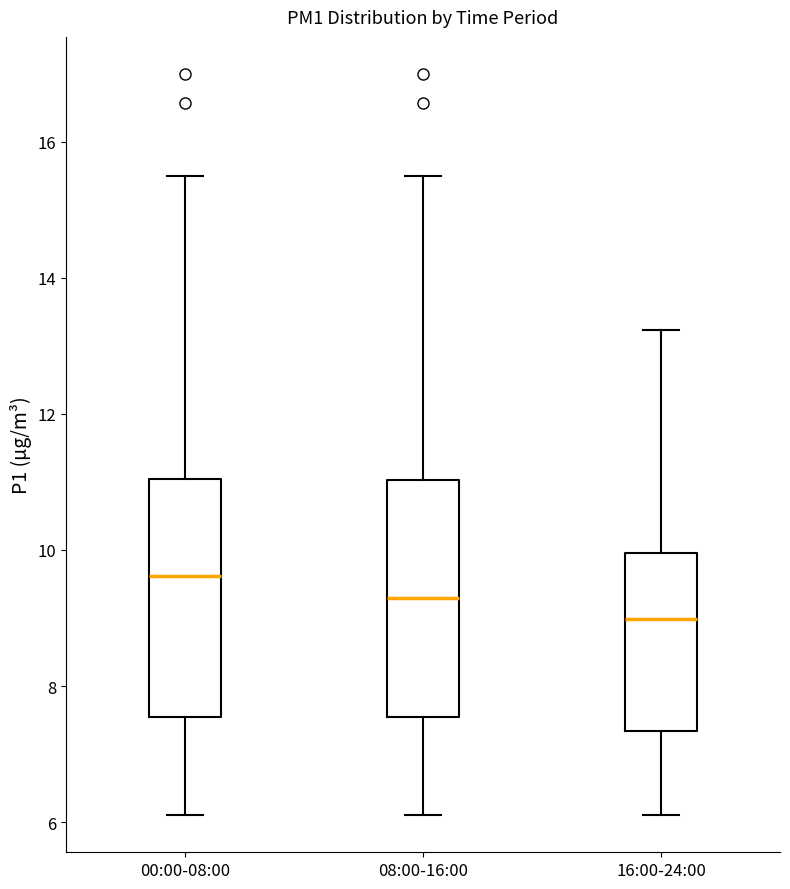

Reading left to right, transcribe this box plot: for each box, give where its median line is, the range the box spans, and where its two whiskers end, as read against the y-axis. The values are not printed on the chart, so give them approximately, as read against the axis.

00:00-08:00: median 9.6, box 7.6 to 11.0, whiskers 6.2 to 15.6
08:00-16:00: median 9.4, box 7.6 to 11.0, whiskers 6.2 to 15.6
16:00-24:00: median 9.0, box 7.4 to 10.0, whiskers 6.2 to 13.2